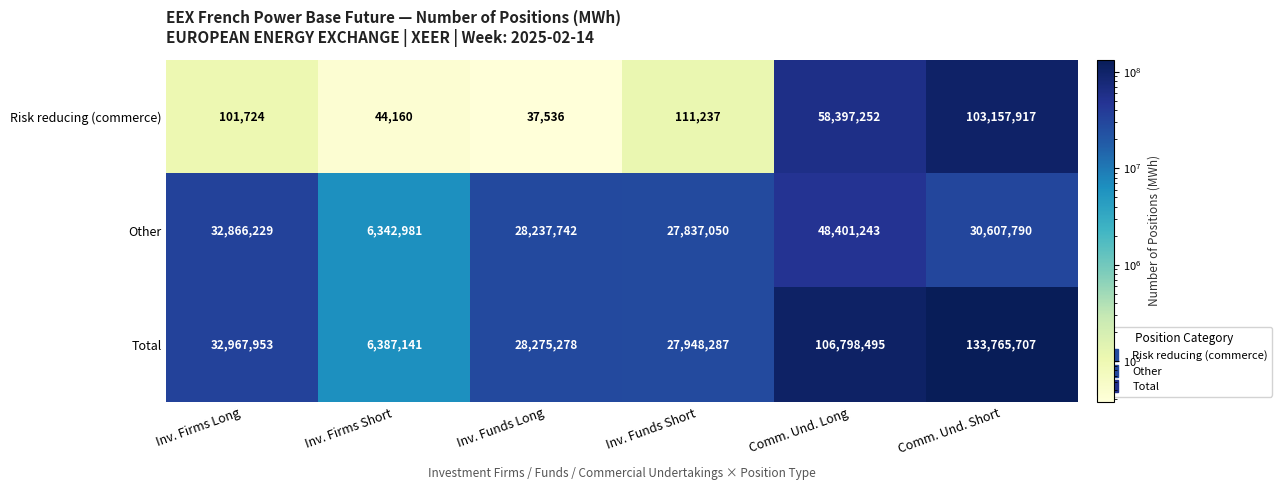

Is it true that Total equals 44514987 at Comm. Und. Long?

False